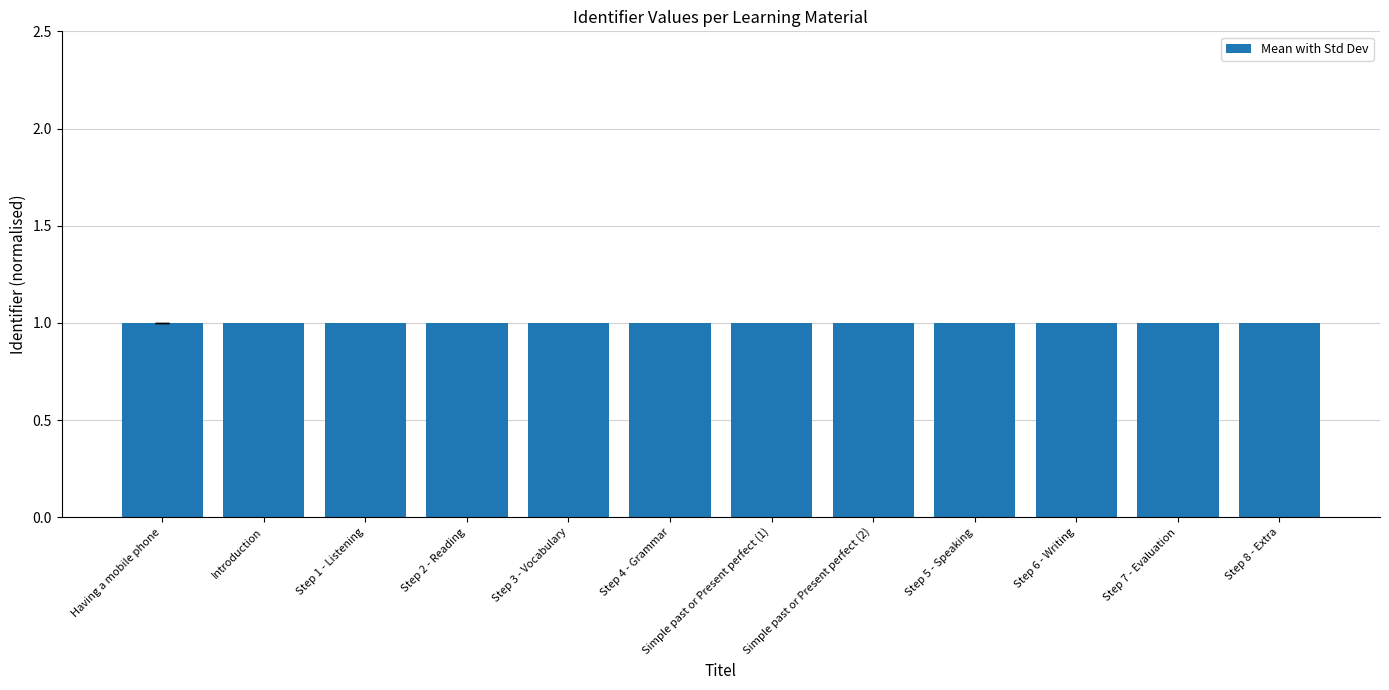

What value does the data have at Simple past or Present perfect (1)?

1.0